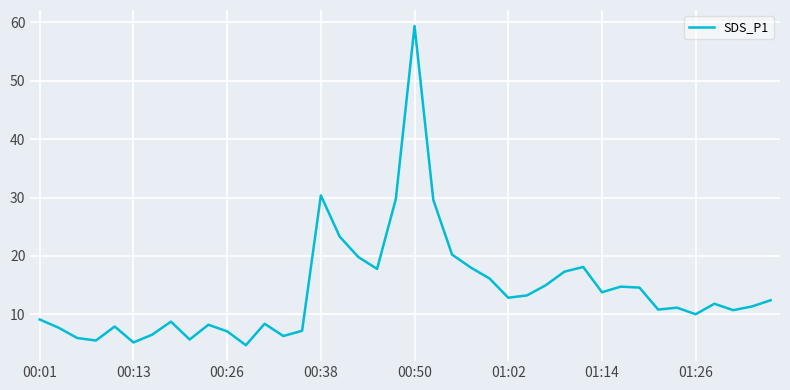

True or false: there are more than 1 points higher than both neighbors.

True